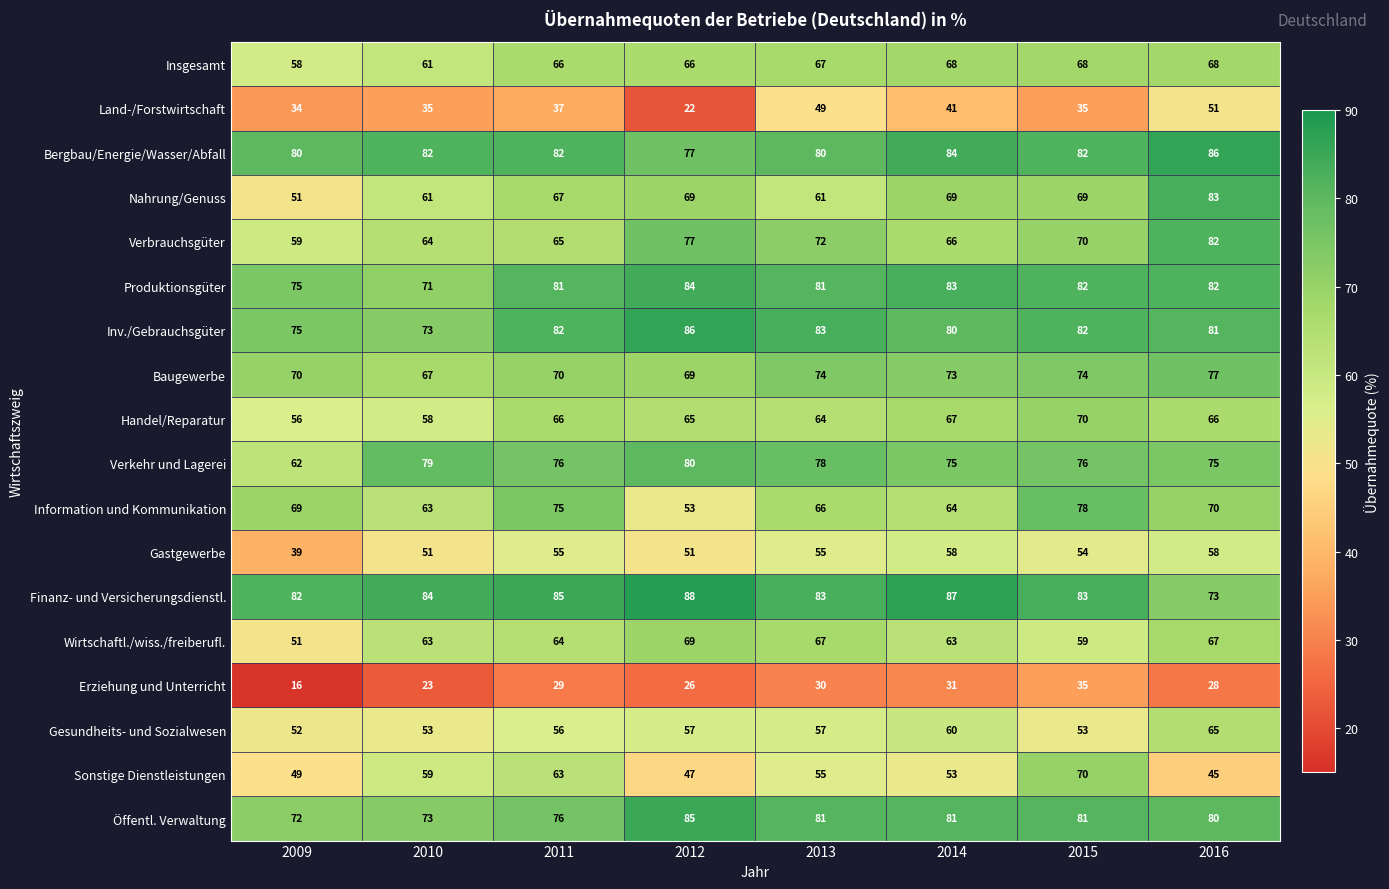

Rank the categories by Erziehung und Unterricht value from lowest to highest.

2009, 2010, 2012, 2016, 2011, 2013, 2014, 2015